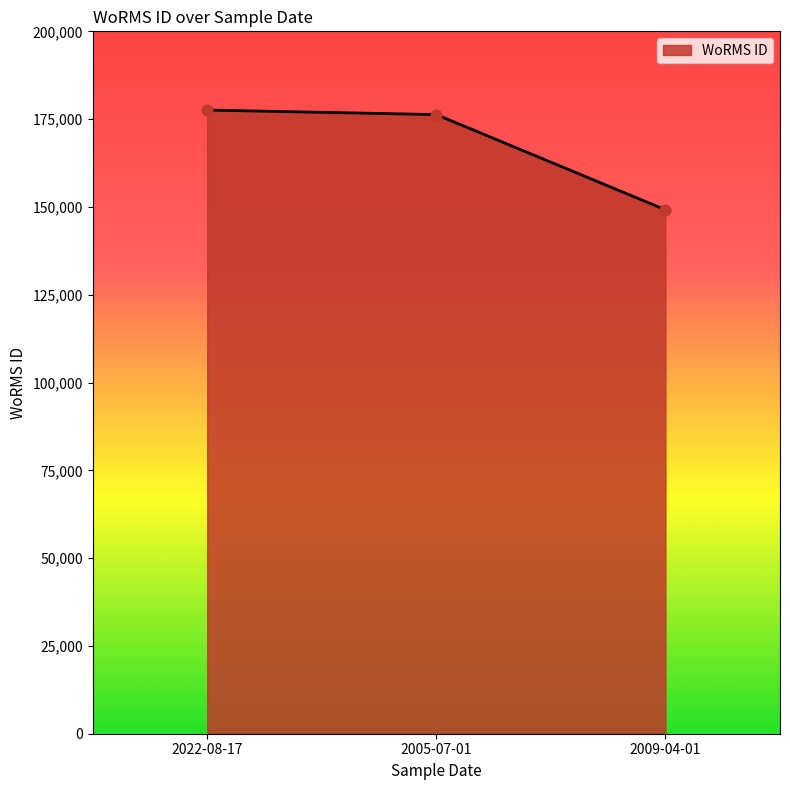

What is the change in value from 2022-08-17 to 2009-04-01?

-28407